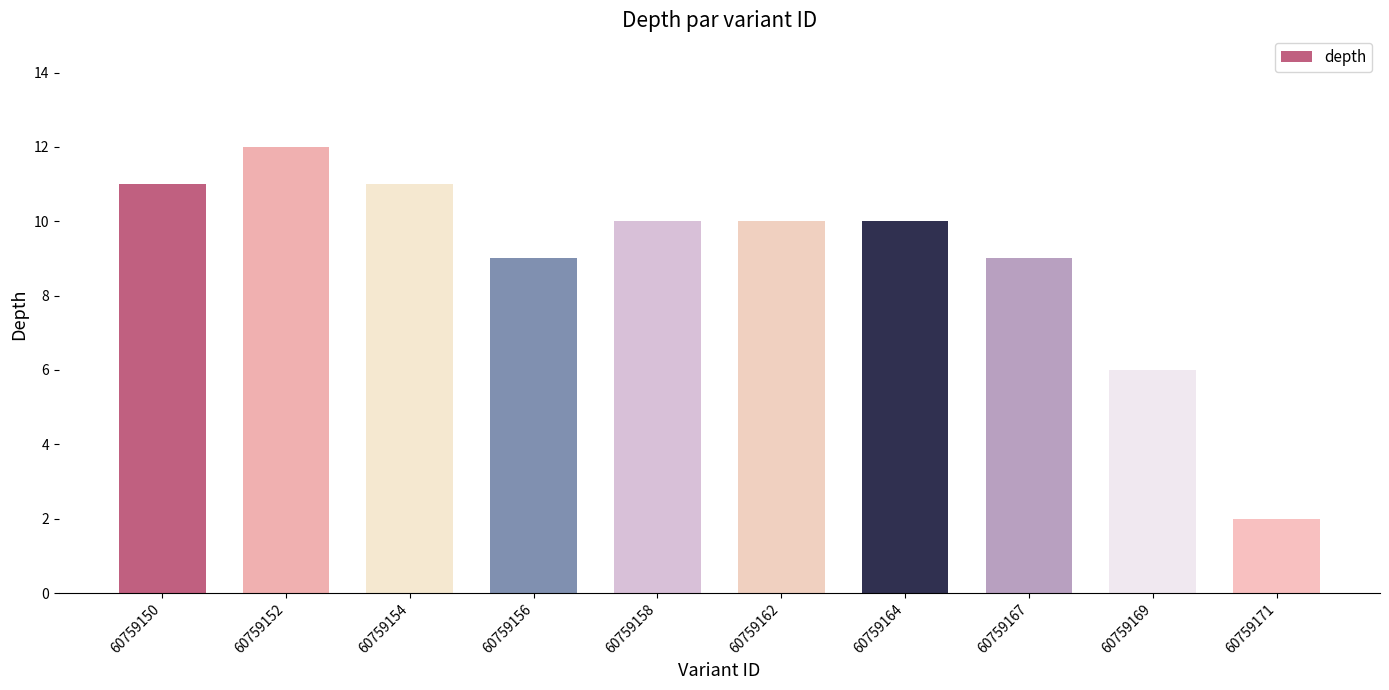

Which label corresponds to the largest value in the chart?

60759152